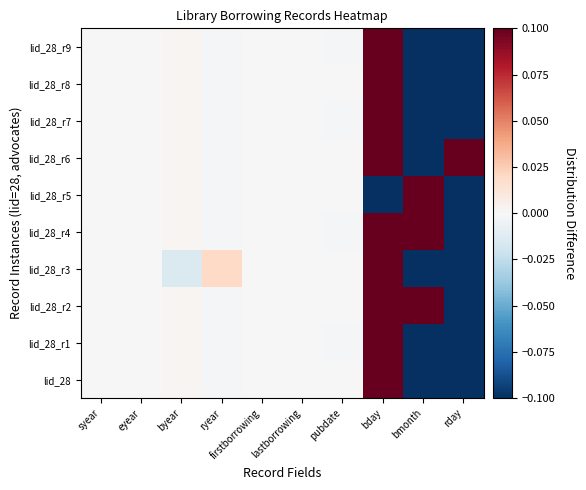

Reading right to left, extract all data points from this chart.

lid_28: rday=-0.6	bmonth=-0.2	bday=0.1	pubdate=0.0	lastborrowing=0.0	firstborrowing=0.0	ryear=-0.0	byear=0.0	eyear=0.0	syear=0.0
lid_28_r1: rday=-0.6	bmonth=-0.2	bday=0.1	pubdate=-0.0	lastborrowing=0.0	firstborrowing=0.0	ryear=-0.0	byear=0.0	eyear=0.0	syear=0.0
lid_28_r2: rday=-0.6	bmonth=0.4	bday=0.1	pubdate=0.0	lastborrowing=0.0	firstborrowing=0.0	ryear=-0.0	byear=0.0	eyear=0.0	syear=0.0
lid_28_r3: rday=-0.6	bmonth=-0.2	bday=0.1	pubdate=0.0	lastborrowing=0.0	firstborrowing=0.0	ryear=0.0	byear=-0.0	eyear=0.0	syear=0.0
lid_28_r4: rday=-0.6	bmonth=0.4	bday=0.1	pubdate=-0.0	lastborrowing=0.0	firstborrowing=0.0	ryear=-0.0	byear=0.0	eyear=0.0	syear=0.0
lid_28_r5: rday=-0.6	bmonth=0.4	bday=-0.9	pubdate=0.0	lastborrowing=0.0	firstborrowing=0.0	ryear=-0.0	byear=0.0	eyear=0.0	syear=0.0
lid_28_r6: rday=5.1	bmonth=-0.2	bday=0.1	pubdate=0.0	lastborrowing=0.0	firstborrowing=0.0	ryear=-0.0	byear=0.0	eyear=0.0	syear=0.0
lid_28_r7: rday=-0.6	bmonth=-0.2	bday=0.1	pubdate=-0.0	lastborrowing=0.0	firstborrowing=0.0	ryear=-0.0	byear=0.0	eyear=0.0	syear=0.0
lid_28_r8: rday=-0.6	bmonth=-0.2	bday=0.1	pubdate=0.0	lastborrowing=0.0	firstborrowing=0.0	ryear=-0.0	byear=0.0	eyear=0.0	syear=0.0
lid_28_r9: rday=-0.6	bmonth=-0.2	bday=0.1	pubdate=-0.0	lastborrowing=0.0	firstborrowing=0.0	ryear=-0.0	byear=0.0	eyear=0.0	syear=0.0